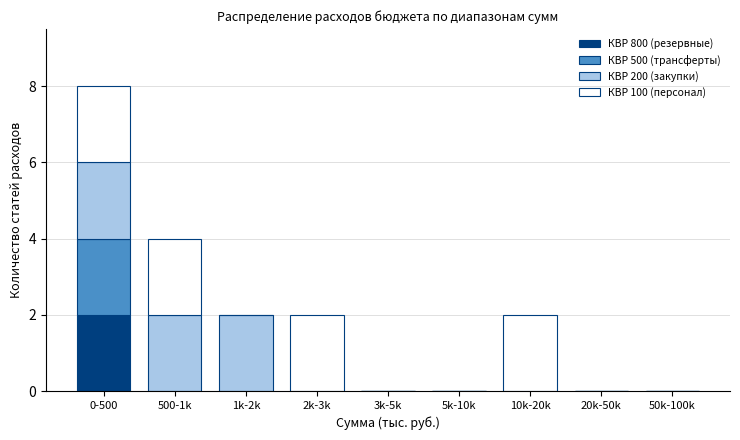

Which category has the highest value in the КВР 800 (резервные) series?

0-500